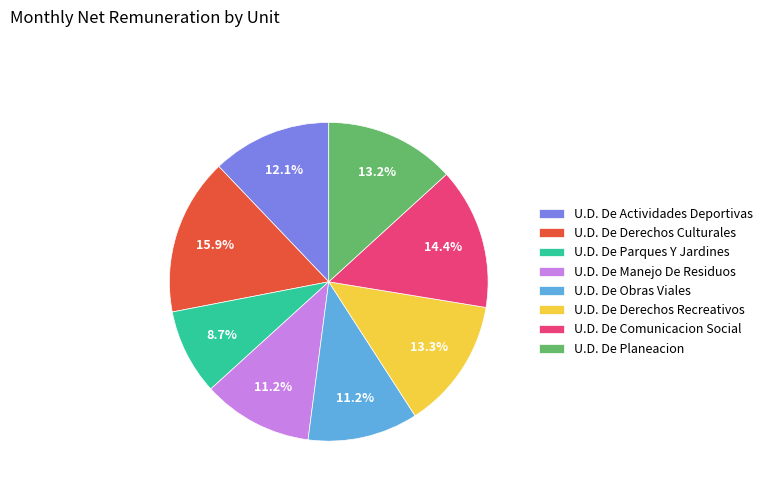

Combined, what portion of the pie is U.D. De Planeacion and U.D. De Manejo De Residuos?

24.4%